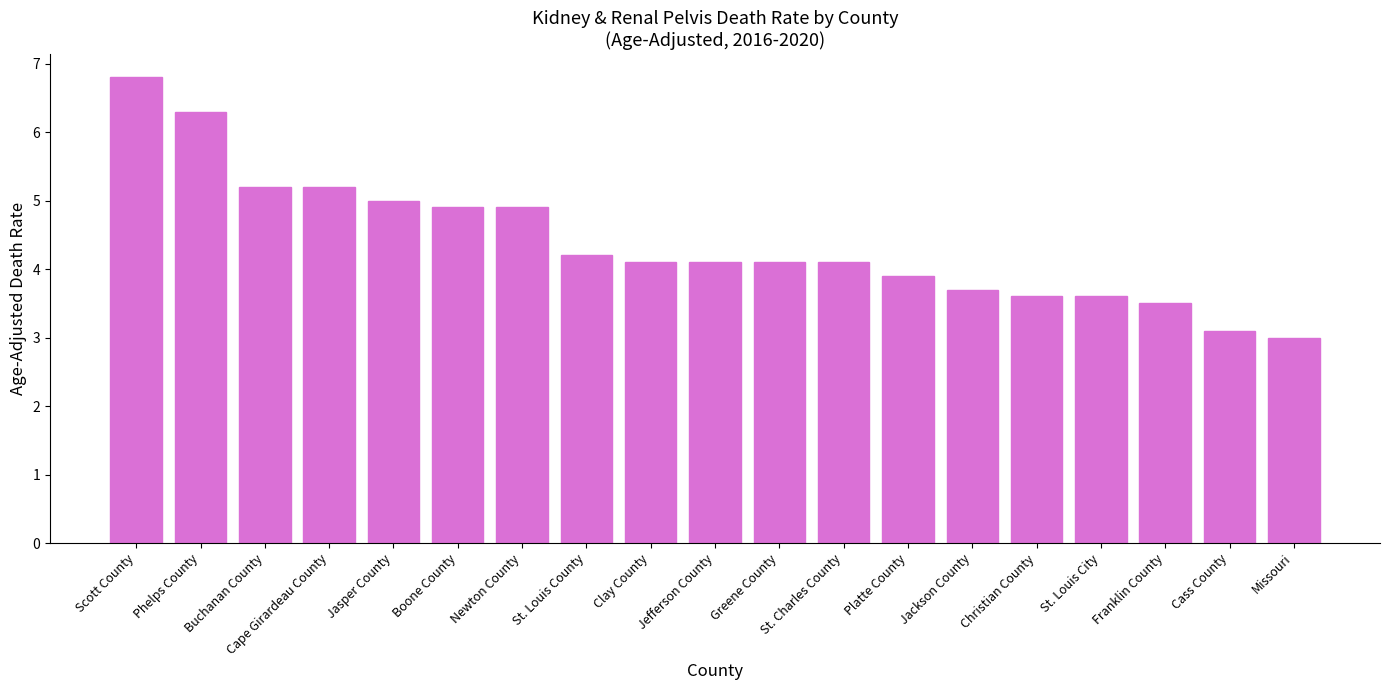

What value does the data have at Christian County?

3.6